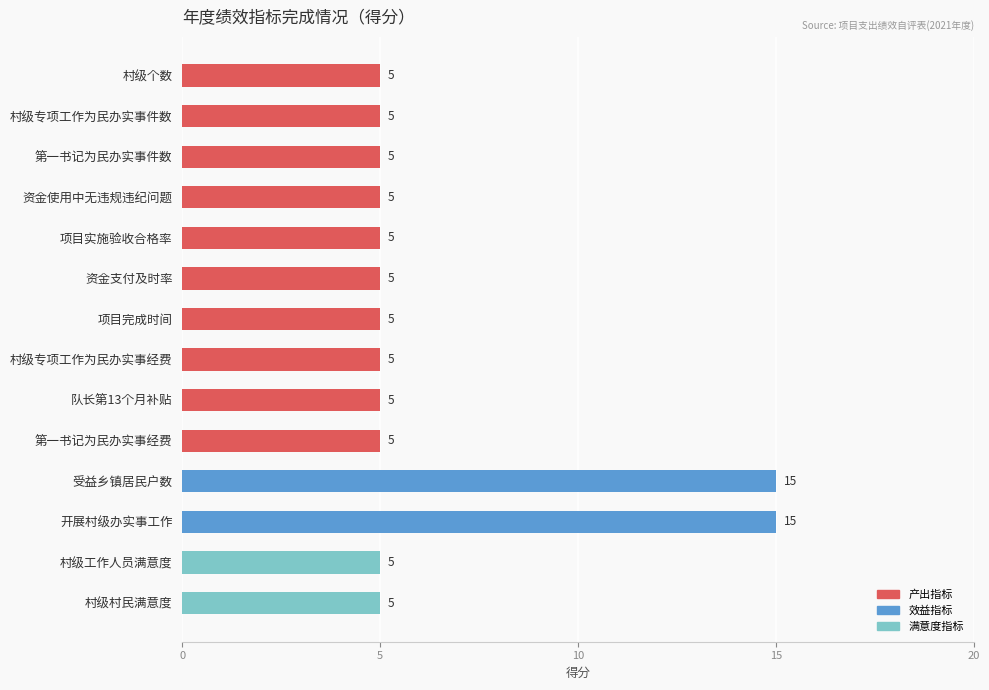

What is the minimum value shown in the chart?

5